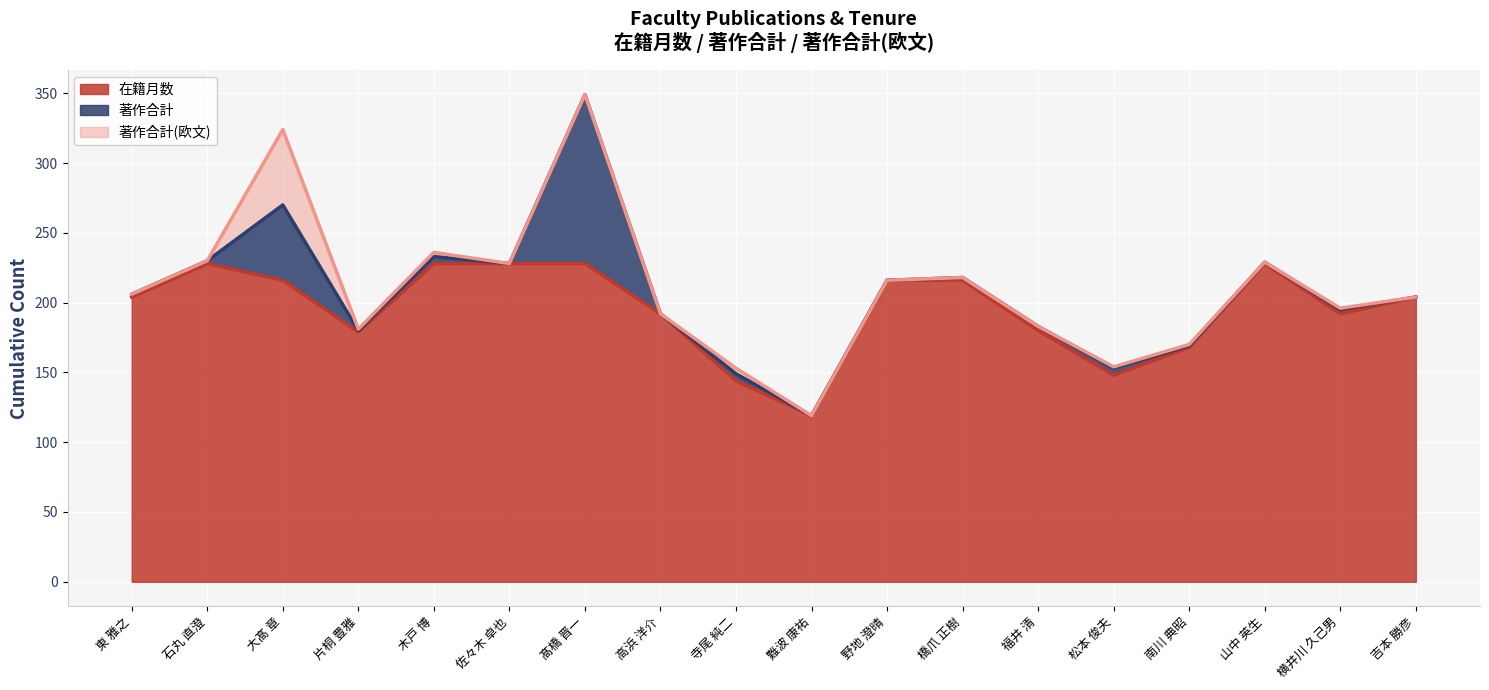

Reading right to left, what are all the values shown in this chart?

在籍月数: 吉本 勝彦=204	横井川 久己男=192	山中 英生=228	南川 典昭=168	松本 俊夫=148	福井 清=180	橋爪 正樹=216	野地 澄晴=216	難波 康祐=119	寺尾 純二=144	高浜 洋介=192	髙橋 晋一=228	佐々木 卓也=228	木戸 博=228	片桐 豊雅=179	大髙 章=216	石丸 直澄=228	東 雅之=204
著作合計: 吉本 勝彦=0	横井川 久己男=3	山中 英生=1	南川 典昭=1	松本 俊夫=5	福井 清=3	橋爪 正樹=2	野地 澄晴=0	難波 康祐=0	寺尾 純二=5	高浜 洋介=0	髙橋 晋一=121	佐々木 卓也=0	木戸 博=5	片桐 豊雅=1	大髙 章=54	石丸 直澄=2	東 雅之=2
著作合計(欧文): 吉本 勝彦=0	横井川 久己男=1	山中 英生=0	南川 典昭=1	松本 俊夫=1	福井 清=0	橋爪 正樹=0	野地 澄晴=0	難波 康祐=0	寺尾 純二=4	高浜 洋介=0	髙橋 晋一=0	佐々木 卓也=0	木戸 博=3	片桐 豊雅=1	大髙 章=54	石丸 直澄=0	東 雅之=0